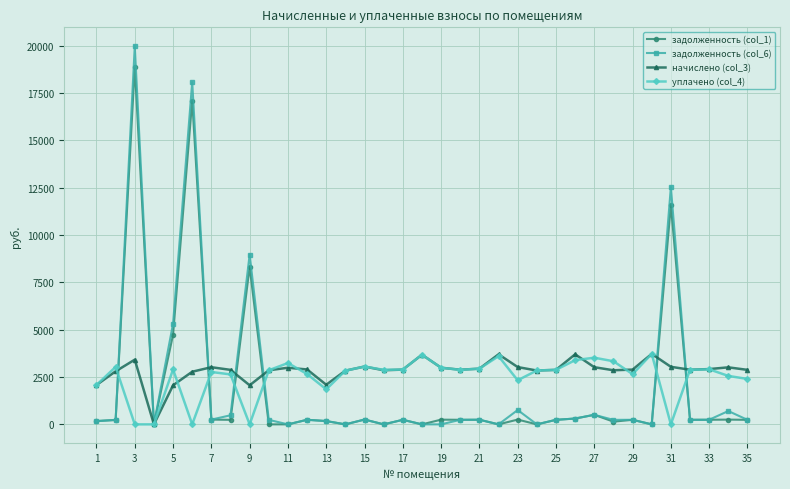

What is the value of the уплачено (col_4) point at the 23rd from the left?

2327.8